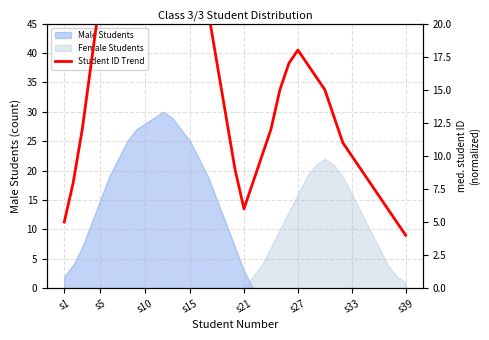

What position from the left is s1?

1